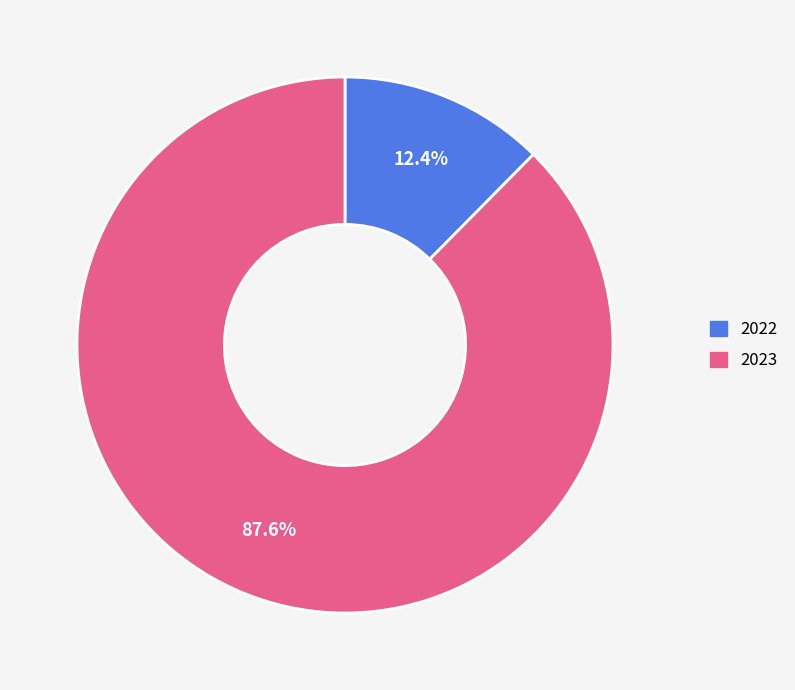

To the nearest percent, what portion does 2022 represent?

12%